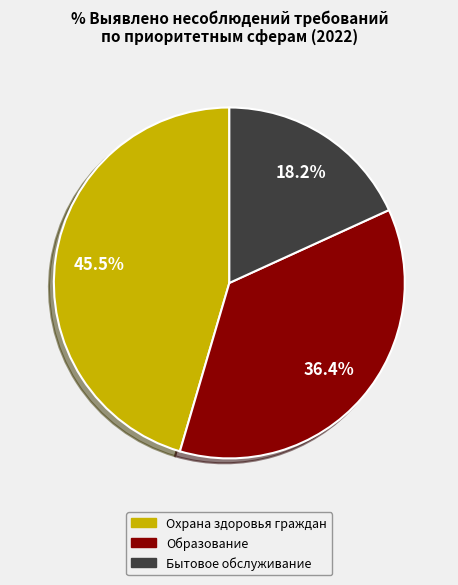

Is there a majority slice in this chart?

No